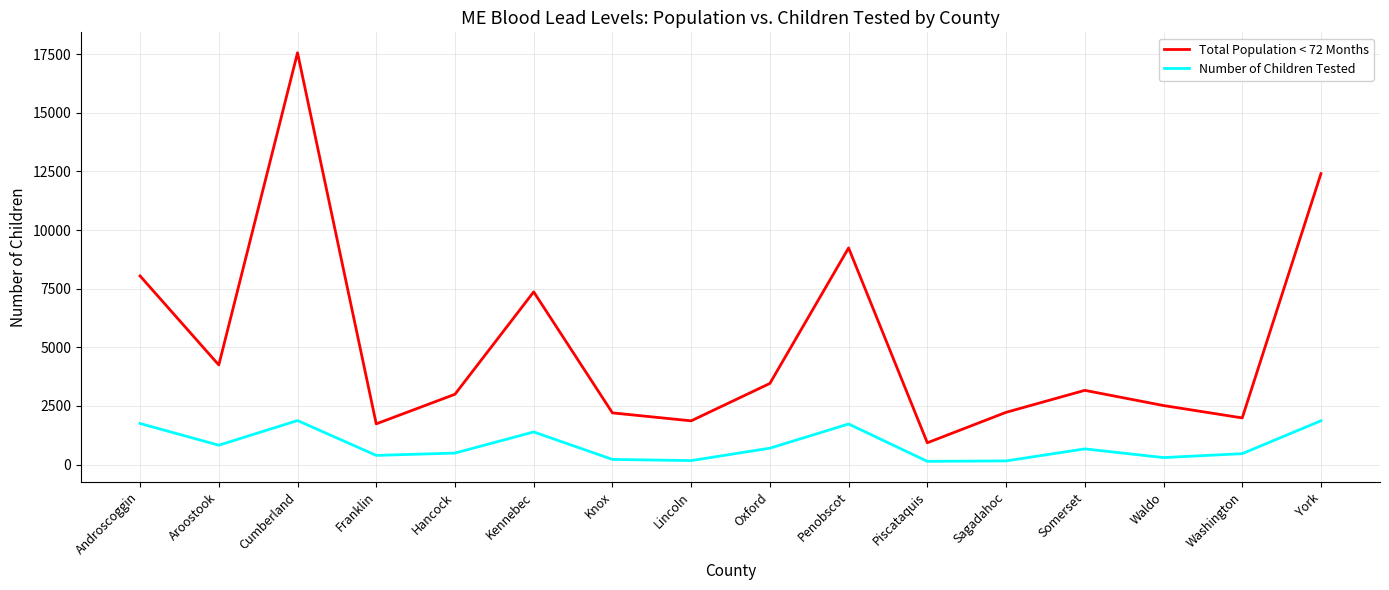

Which label corresponds to the largest value in the chart?

Cumberland